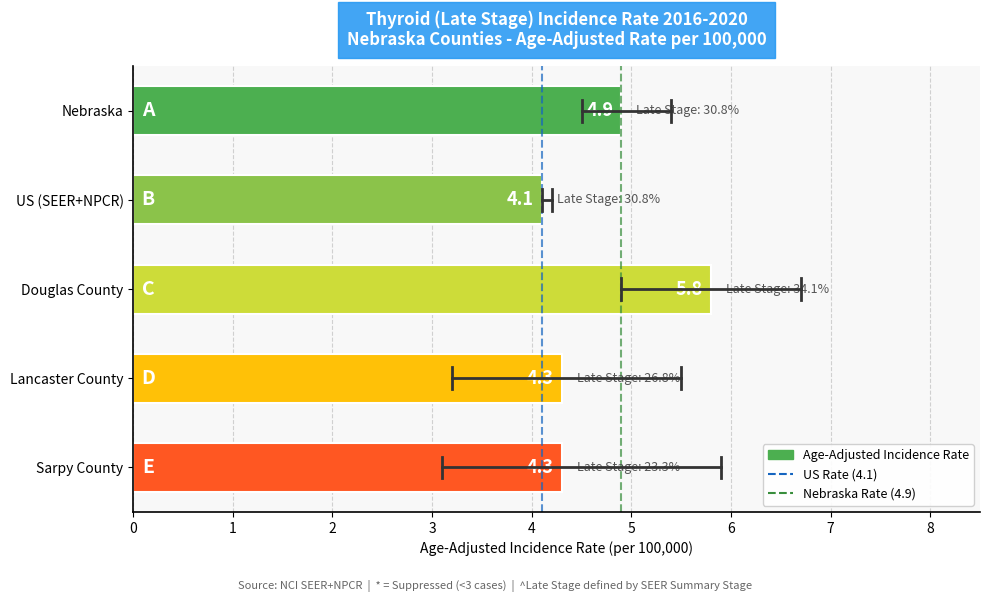

Between Sarpy County and Nebraska, which is larger?

Nebraska